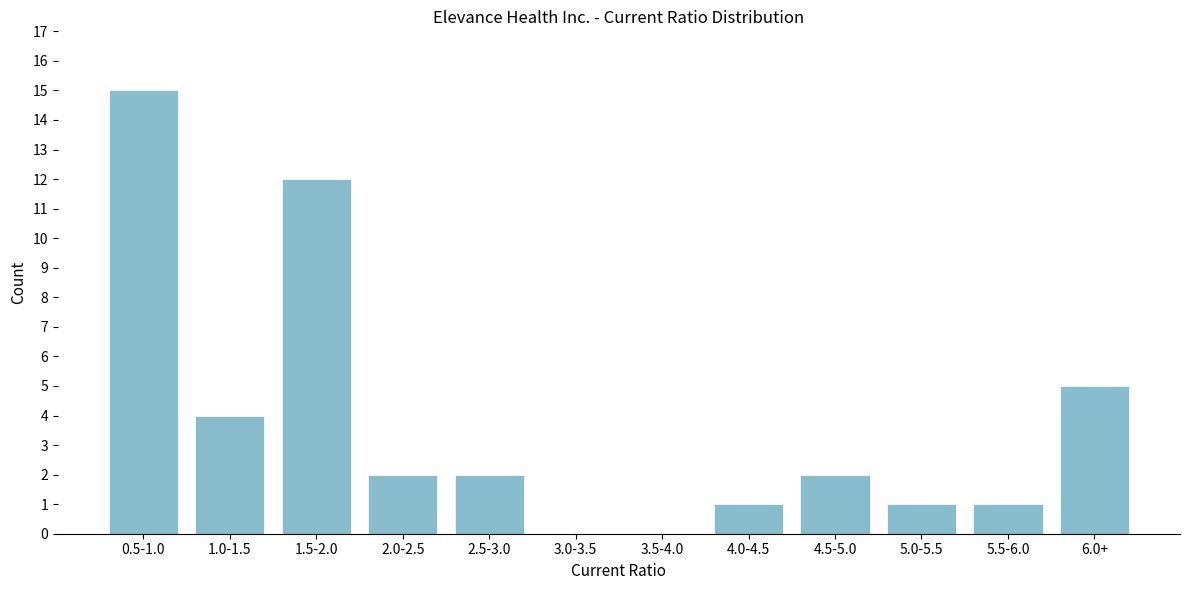

Reading right to left, what are all the values shown in this chart?

6.0+=5	5.5-6.0=1	5.0-5.5=1	4.5-5.0=2	4.0-4.5=1	3.5-4.0=0	3.0-3.5=0	2.5-3.0=2	2.0-2.5=2	1.5-2.0=12	1.0-1.5=4	0.5-1.0=15